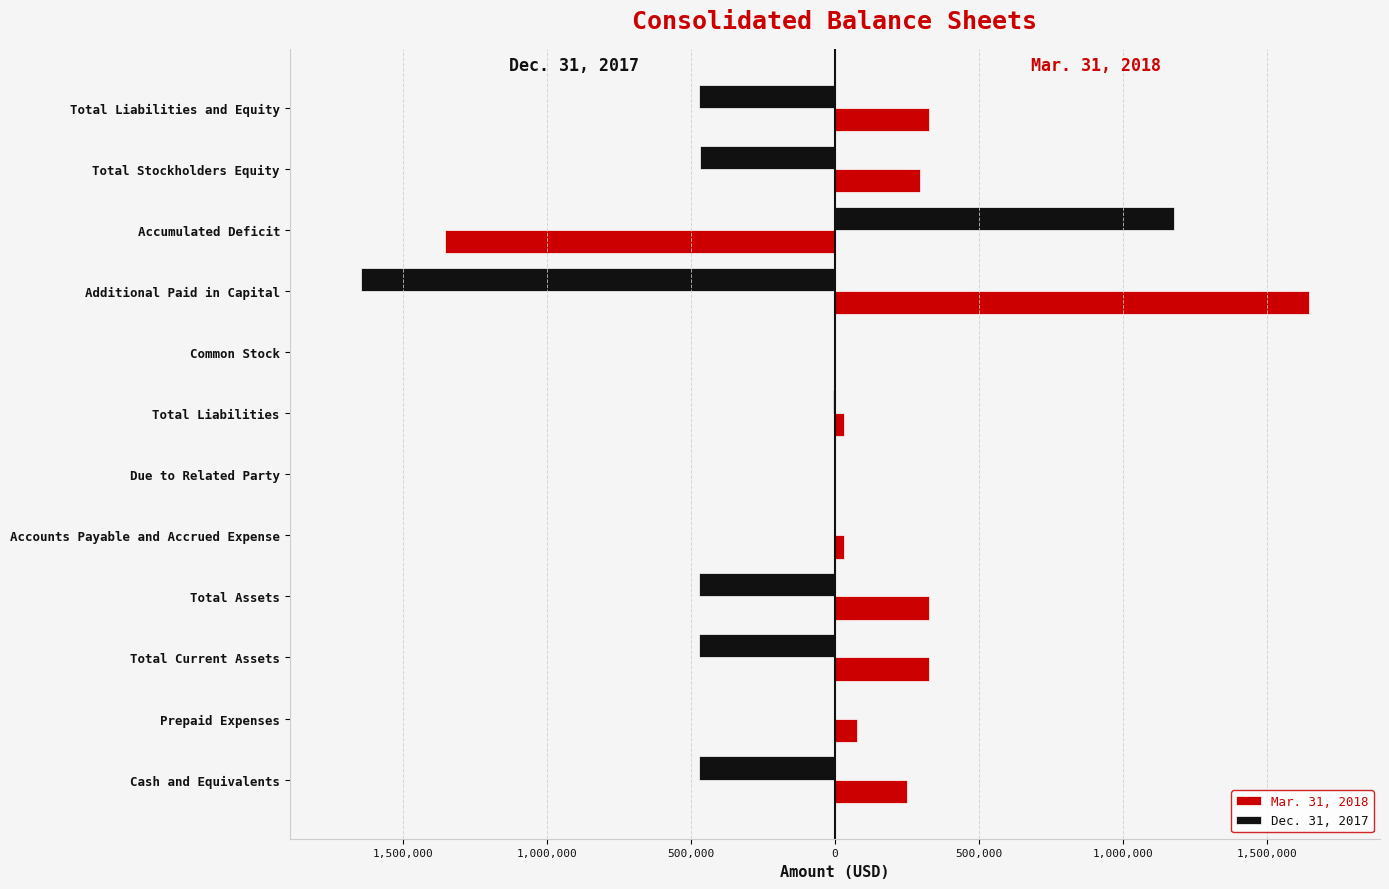

What are all the series names shown in the legend?

Mar. 31, 2018, Dec. 31, 2017